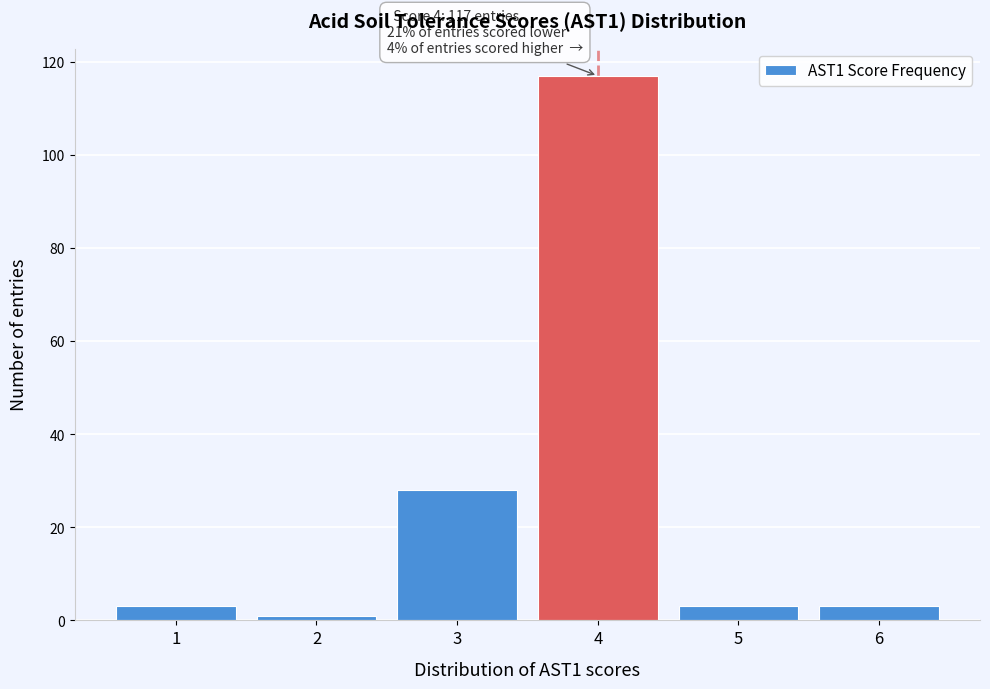

Over which range of the x-axis is the bar tallest?

3.5 to 4.5